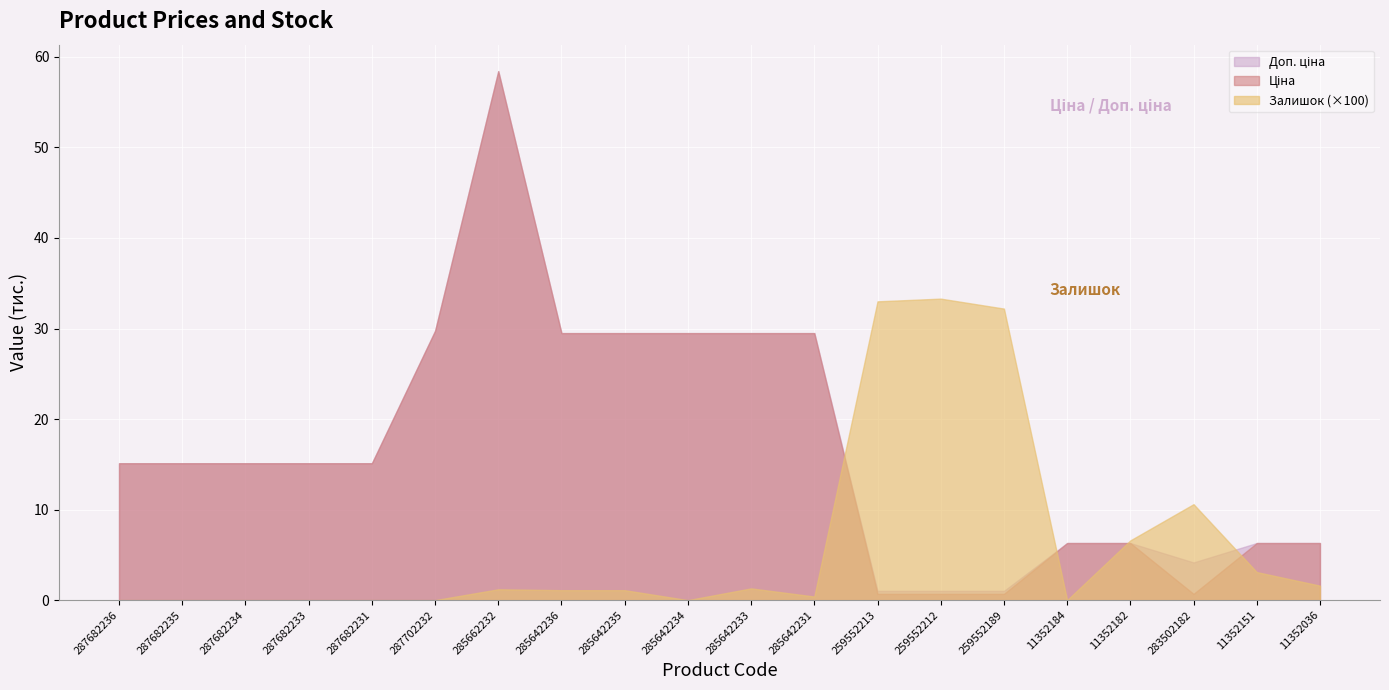

Which label corresponds to the largest value in the chart?

285662232